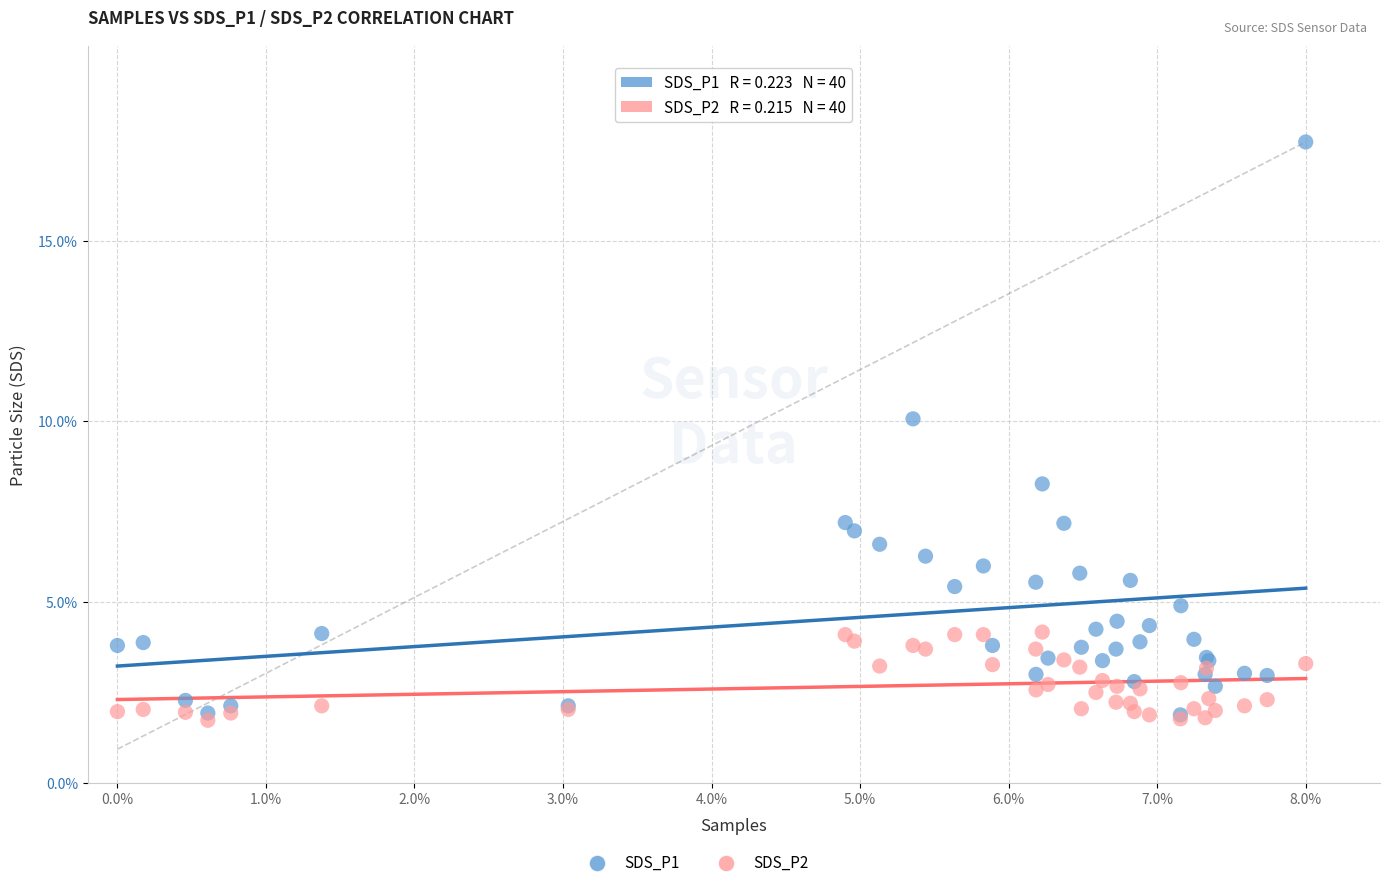

Across all series, what Y value is closest to 9?

8.3